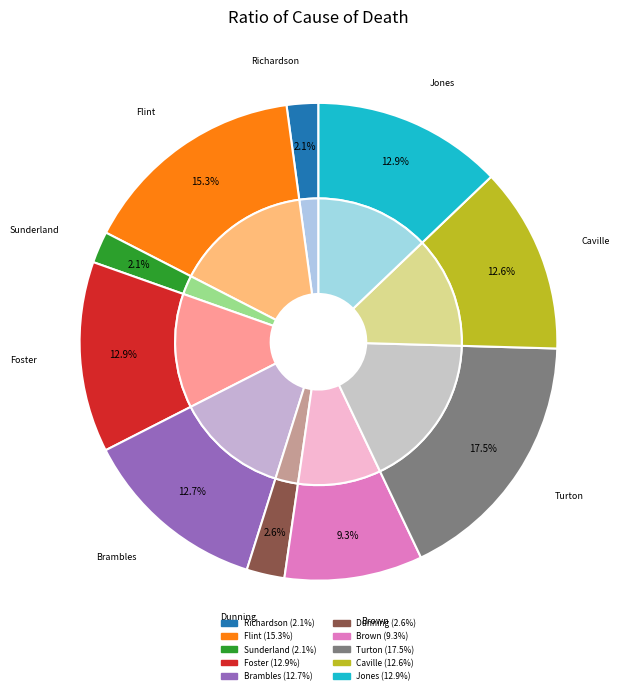

Is there any slice that represents more than half of the pie?

No